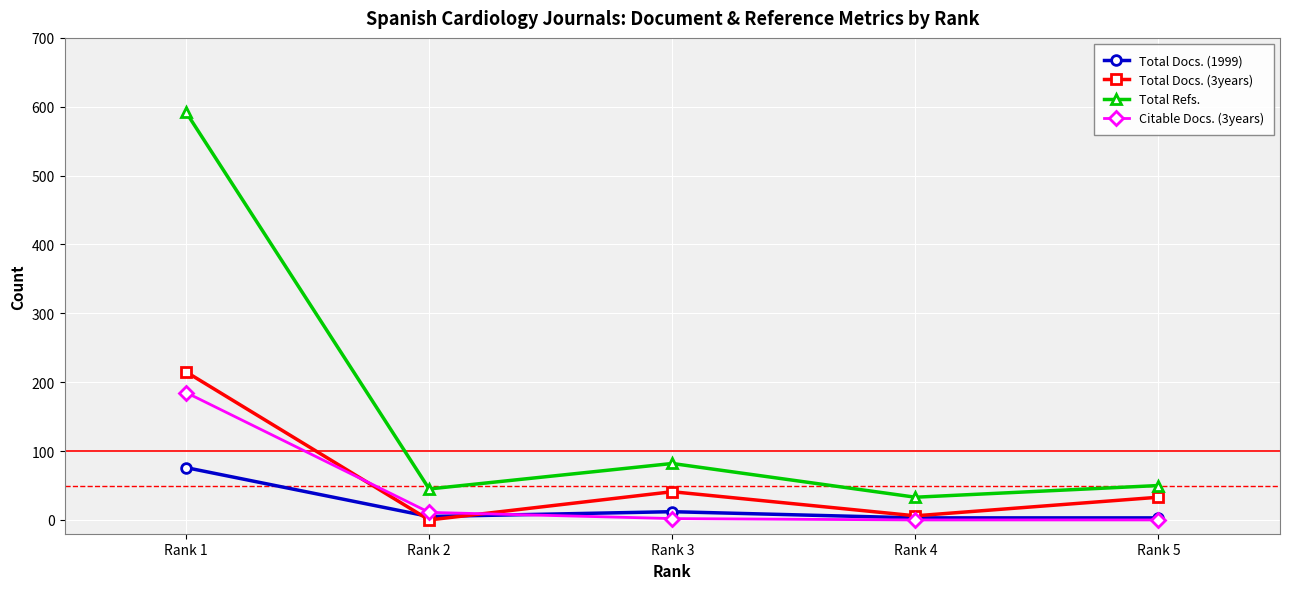

The Total Docs. (3years) series shows 215 at Rank 1. True or false?

True